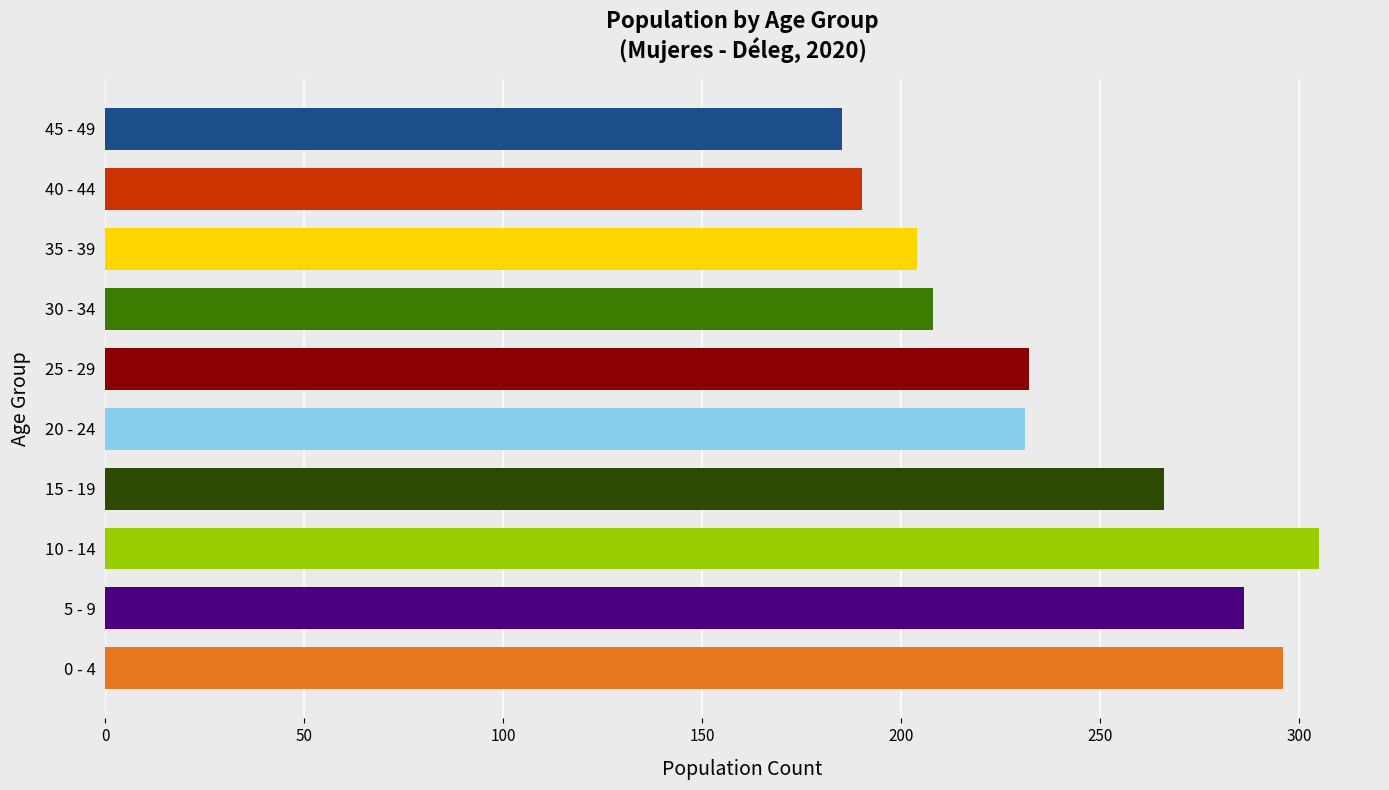

Approximately how many times larger is the value at 30 - 34 compared to 45 - 49?

1.1